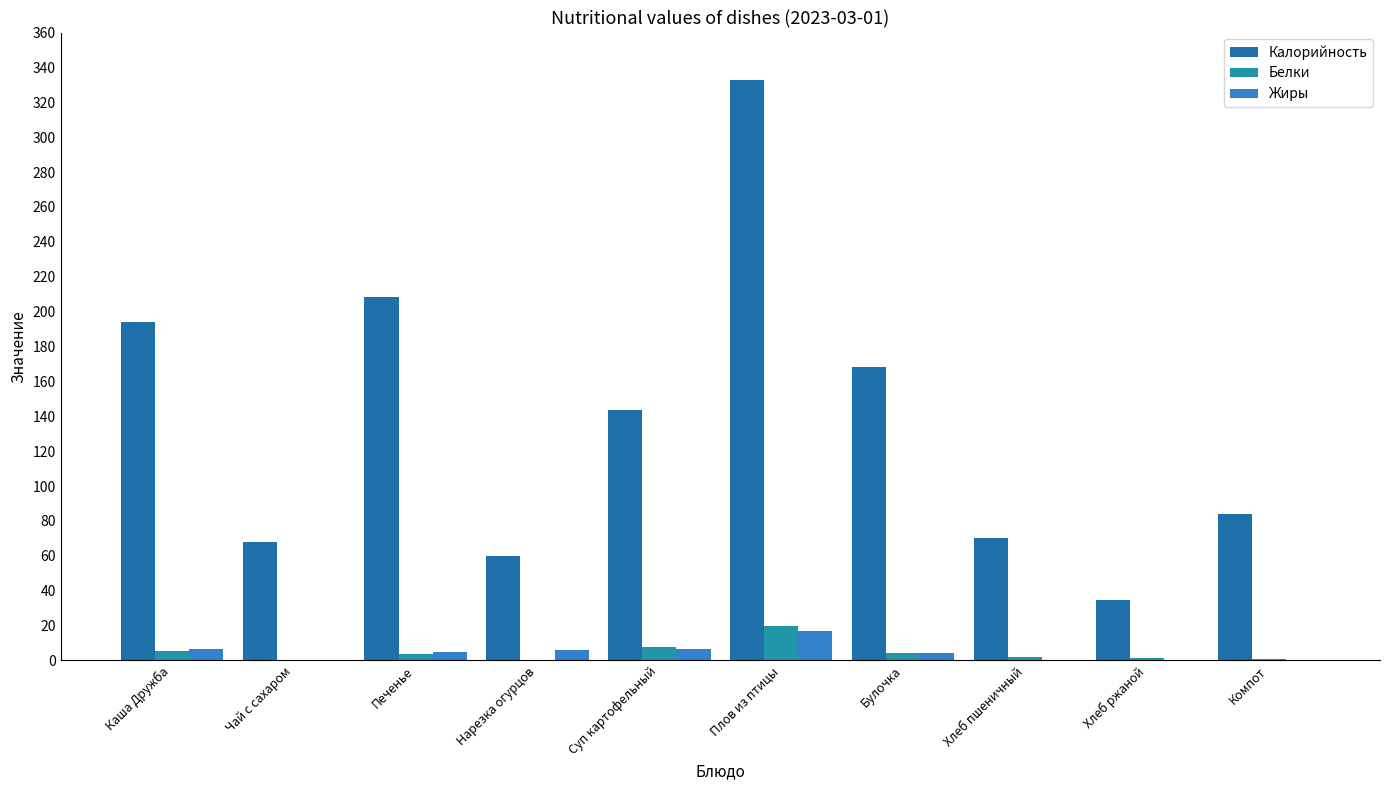

At how many categories does at least one series exceed 173?

3